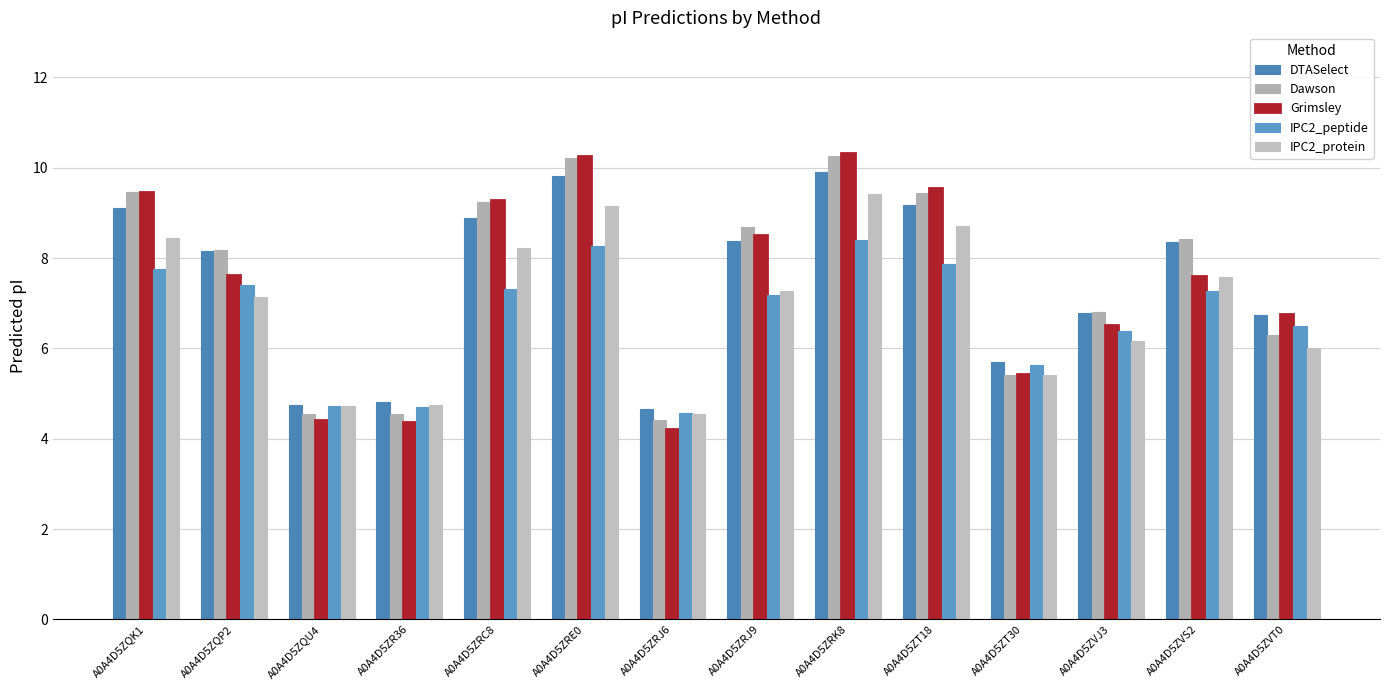

How many bars are there in total?

70